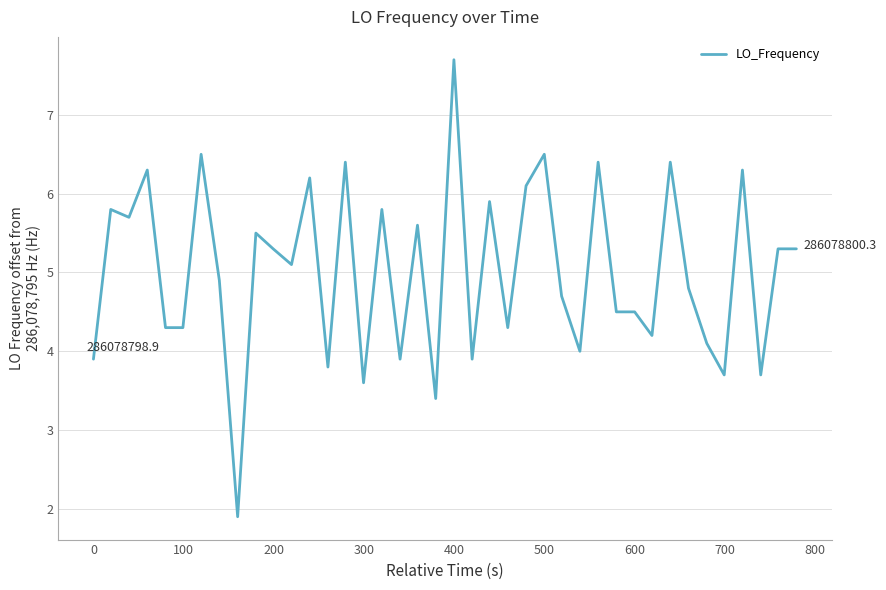

What is the difference between the second highest and second lowest values?

3.1